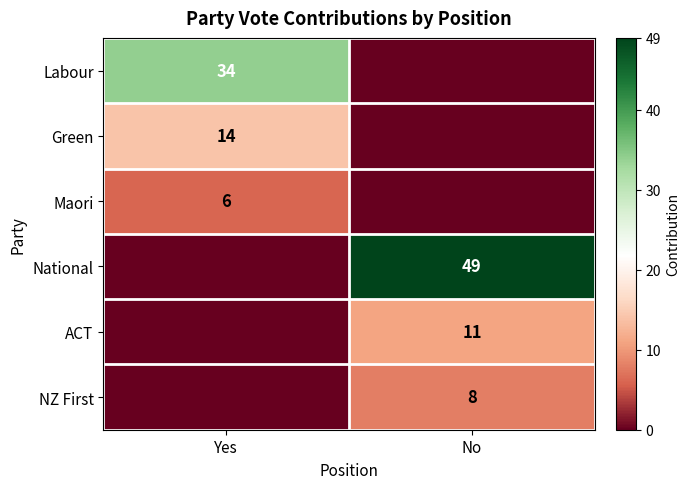

At which category is the sum across all series the highest?

No